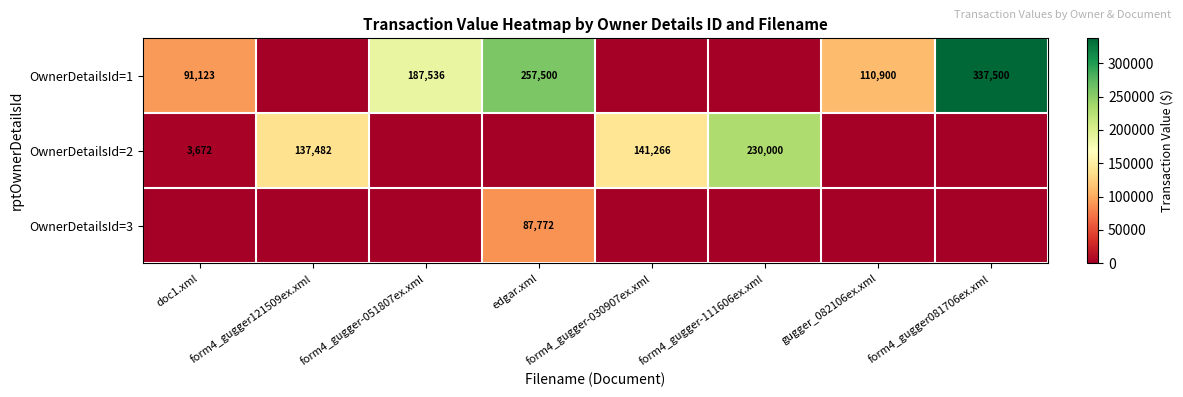

Is it true that OwnerDetailsId=2 equals 160174 at form4_gugger-111606ex.xml?

False